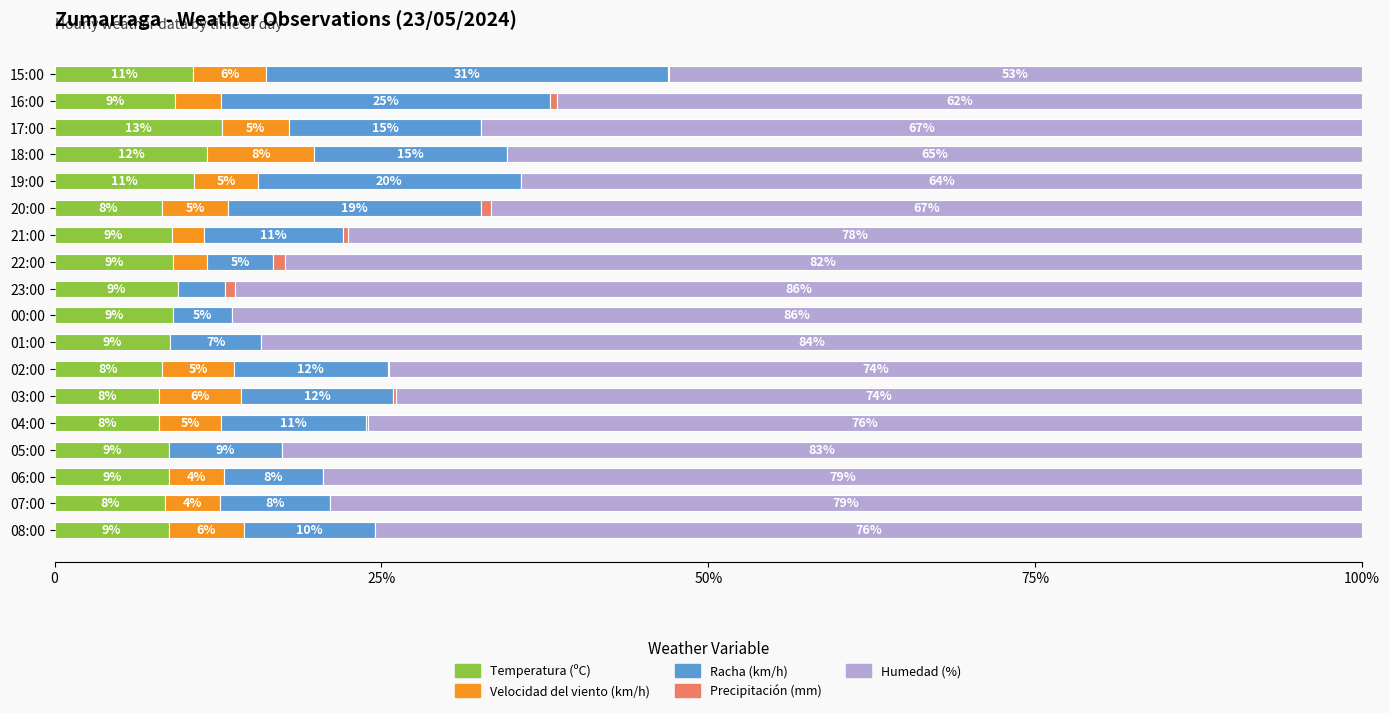

How many positive values does the Precipitación (mm) series have?

9